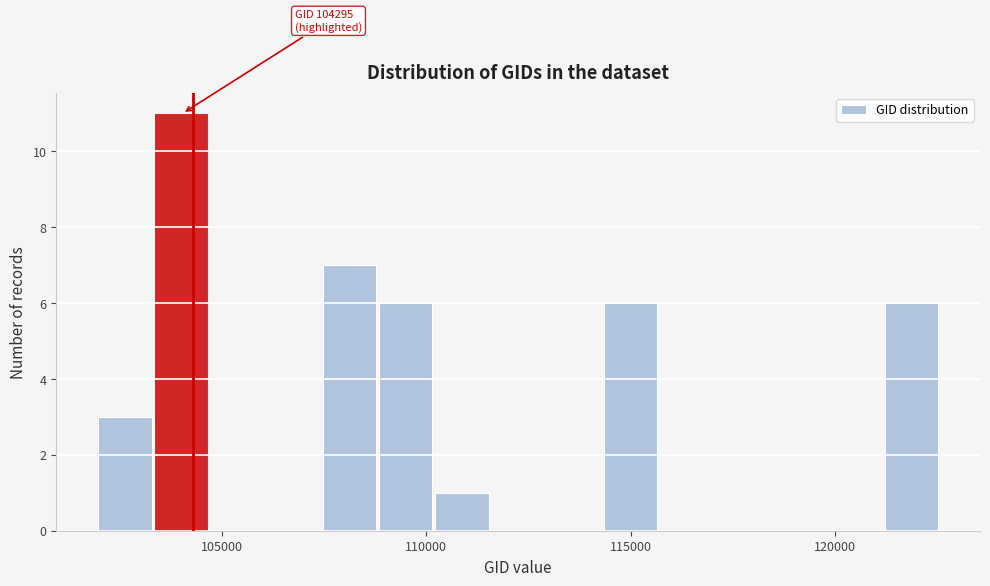

Around what value on the x-axis is the tallest bar? Give the approximate position of its centre, as read against the axis.

104000